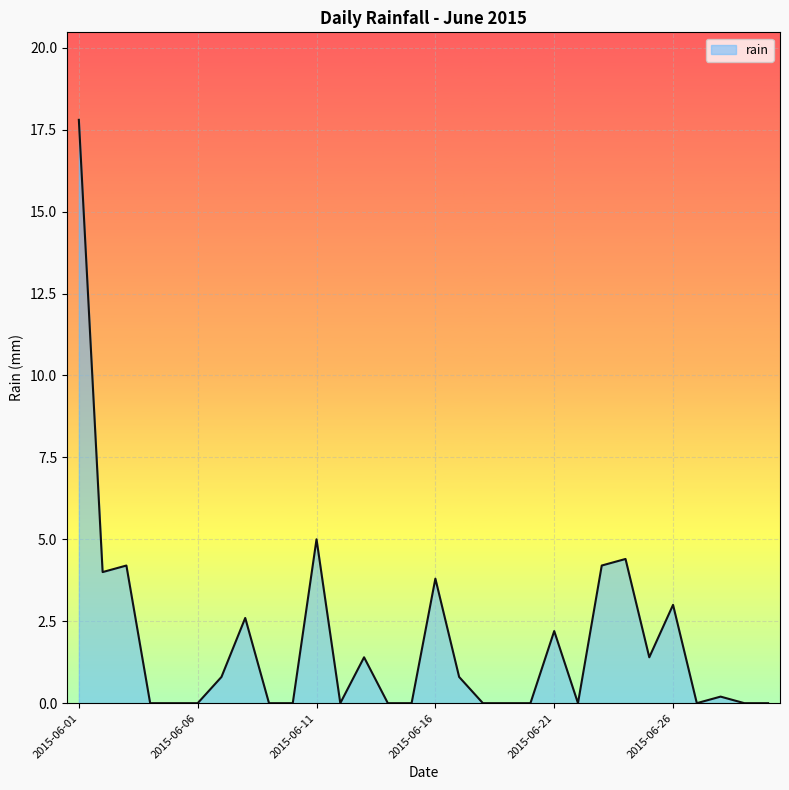

What is the maximum value shown in the chart?

17.8